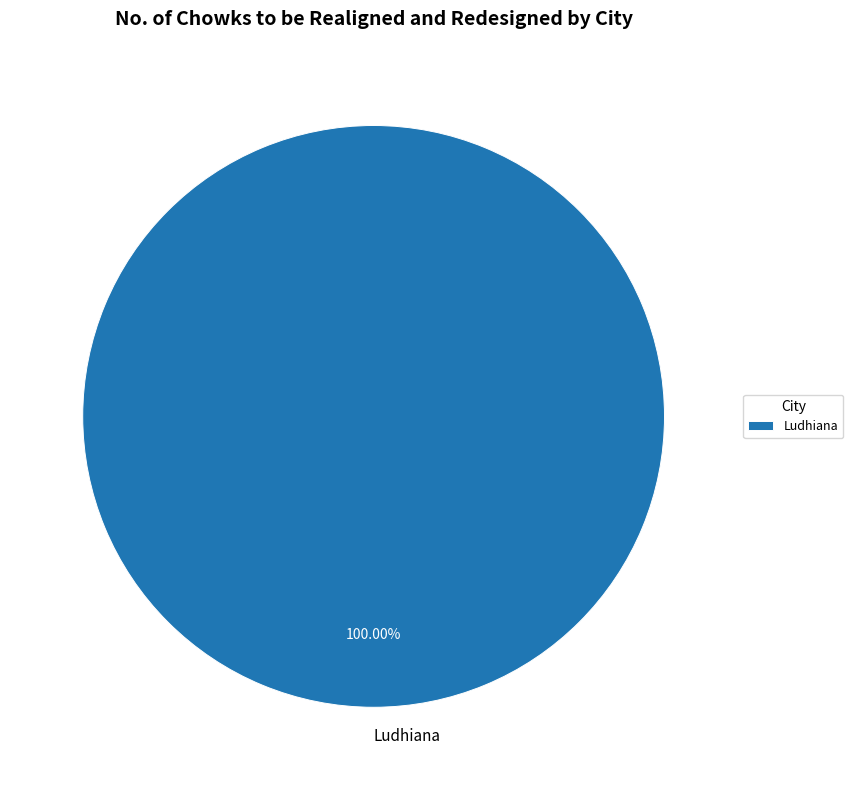

Does any single category account for the majority?

Yes